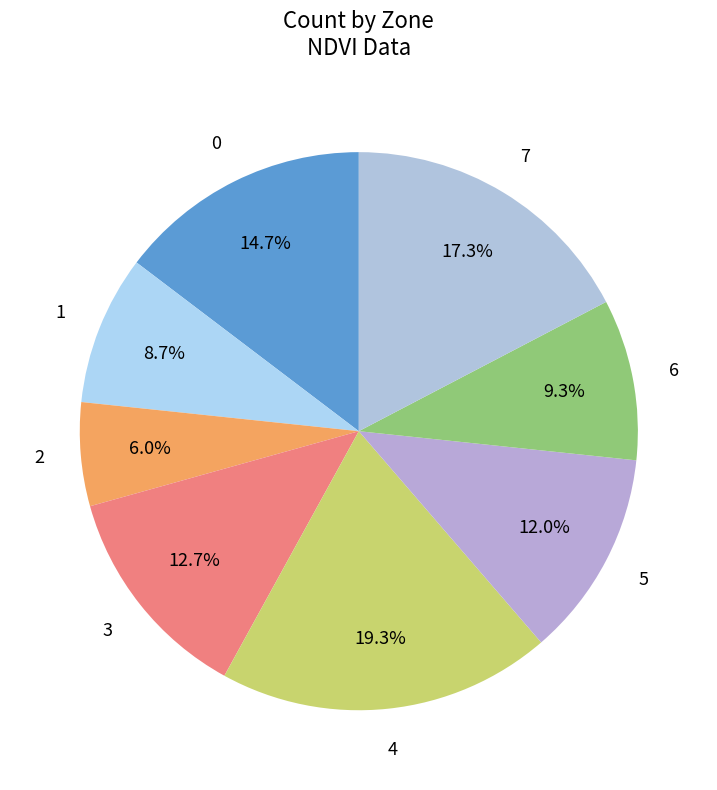

How many slices are in this pie chart?

8